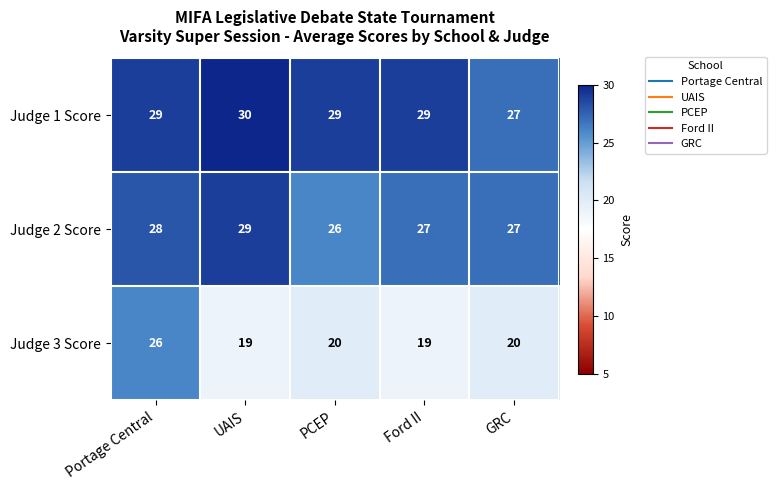

True or false: Judge 2 Score has a value of 9 at GRC.

False